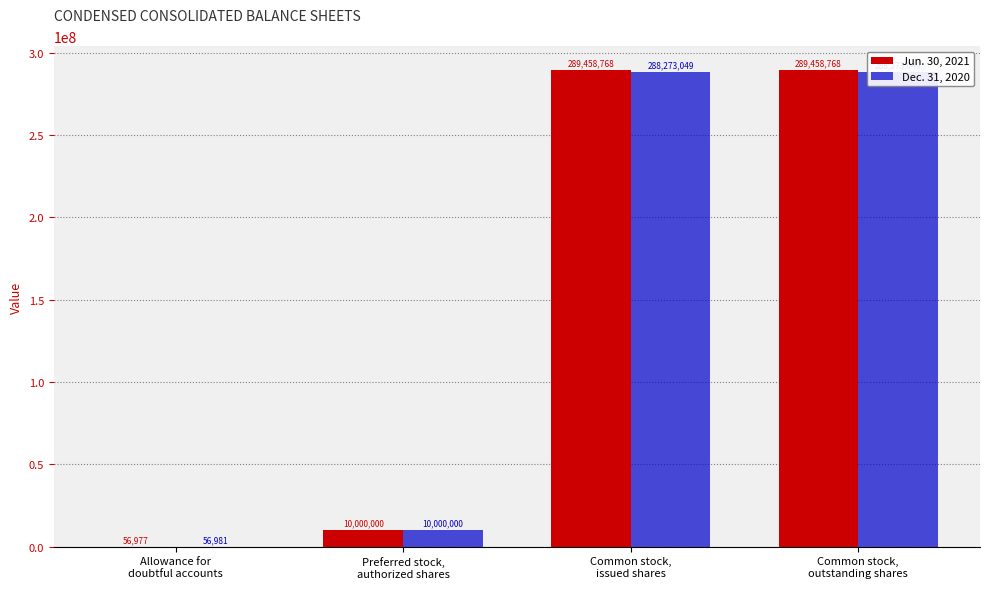

Is it true that Dec. 31, 2020 equals 6598681 at Preferred stock,
authorized shares?

False